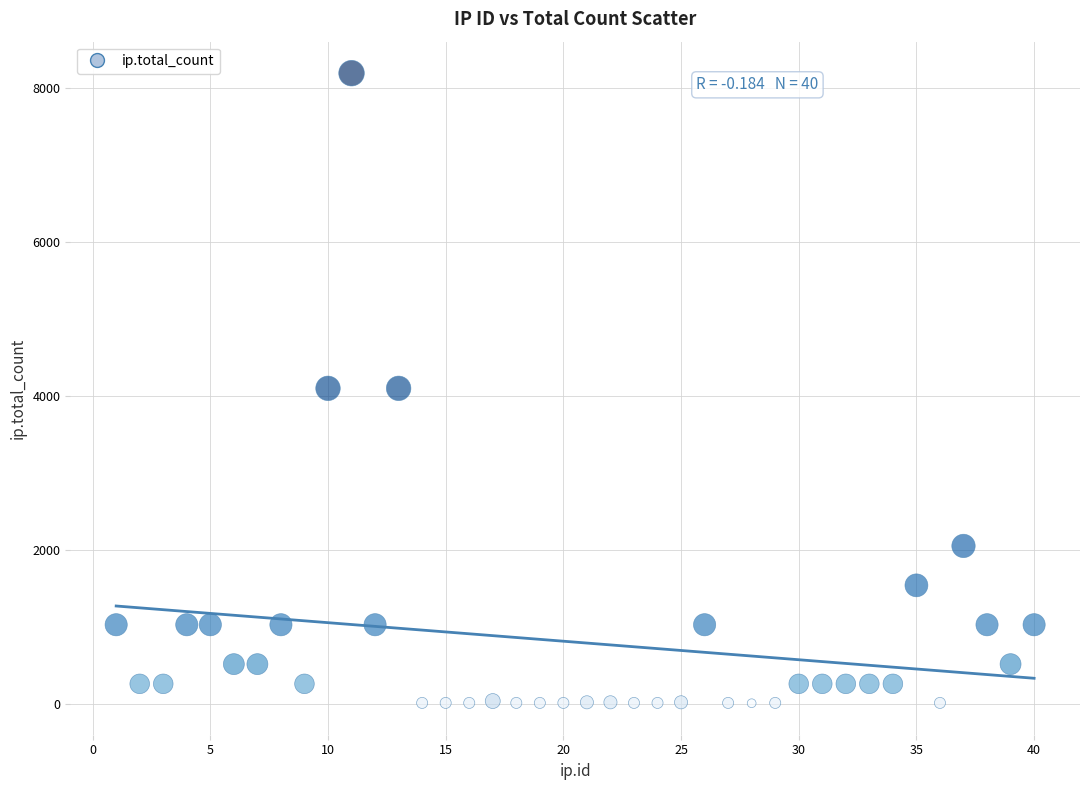

What is the range of Y values (max minus min)?

8188